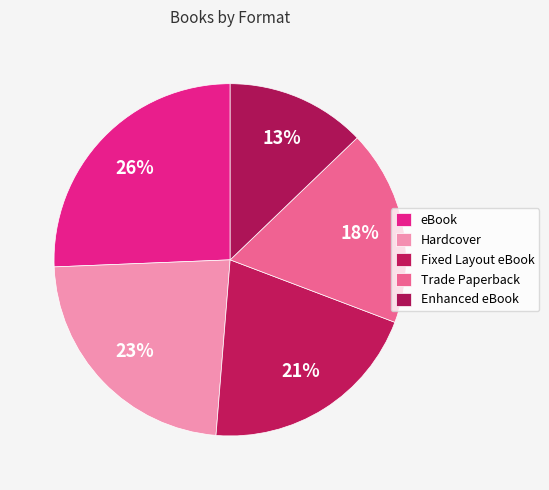

What percentage is NOT represented by Fixed Layout eBook?

79.5%